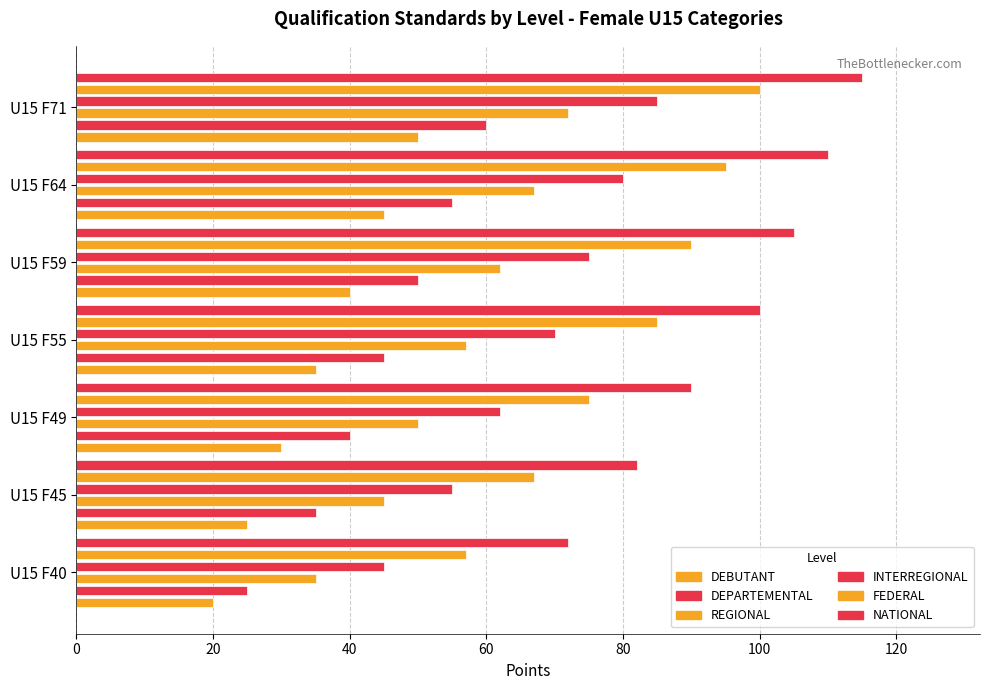

How many categories are shown in the chart?

7